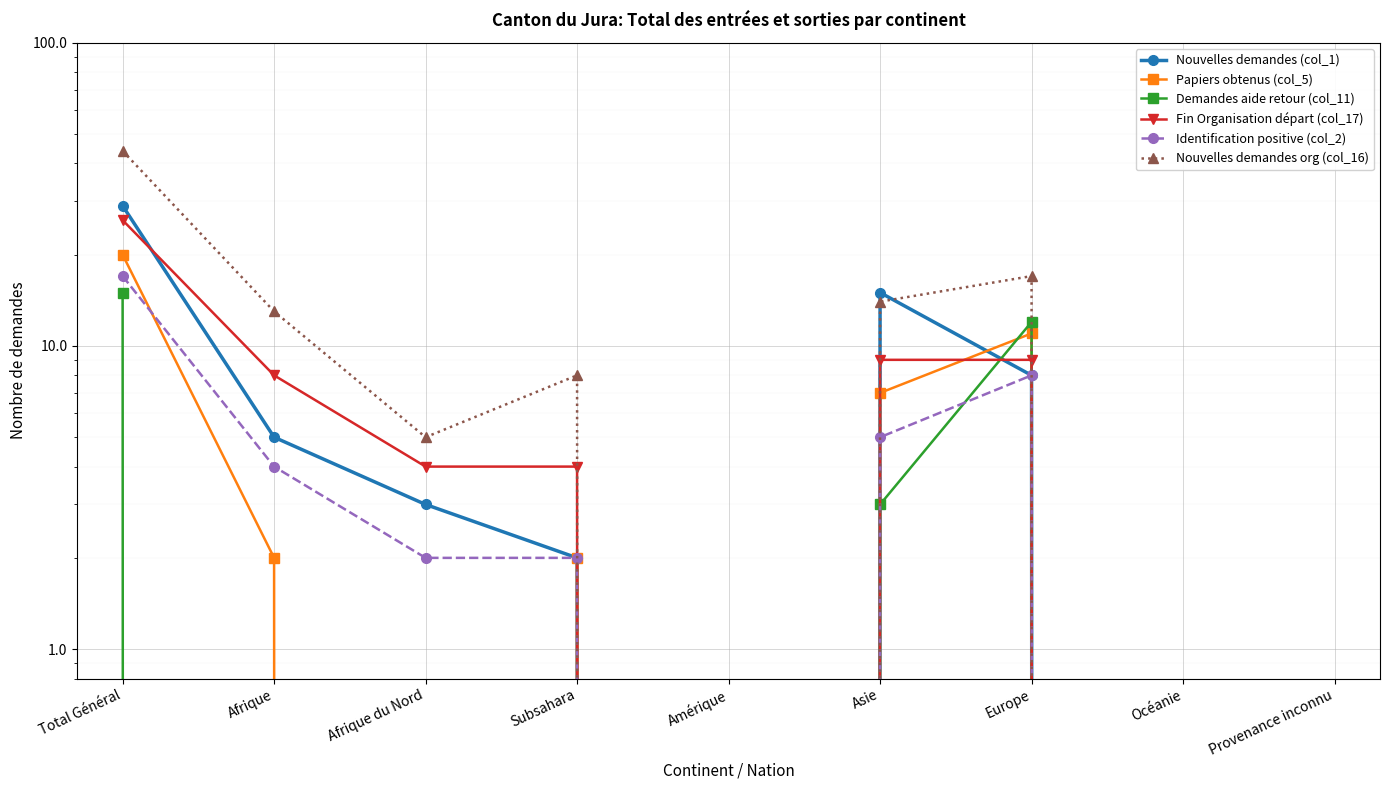

Which series has the largest total across all categories?

Nouvelles demandes org (col_16)